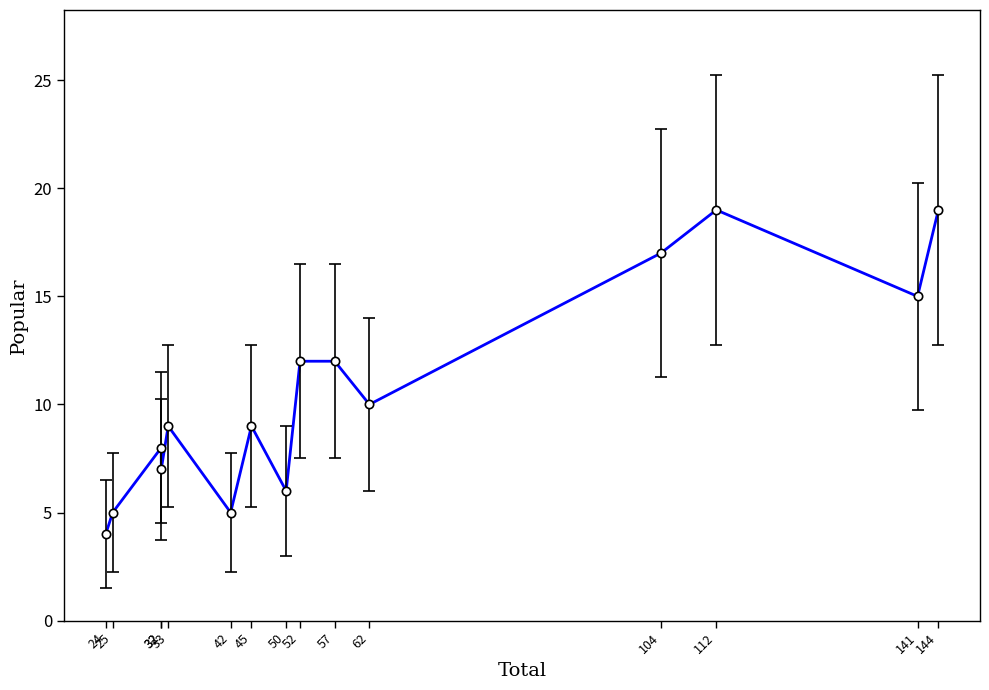

How many points are higher than both their immediate neighbors (excluding endpoints)?

4